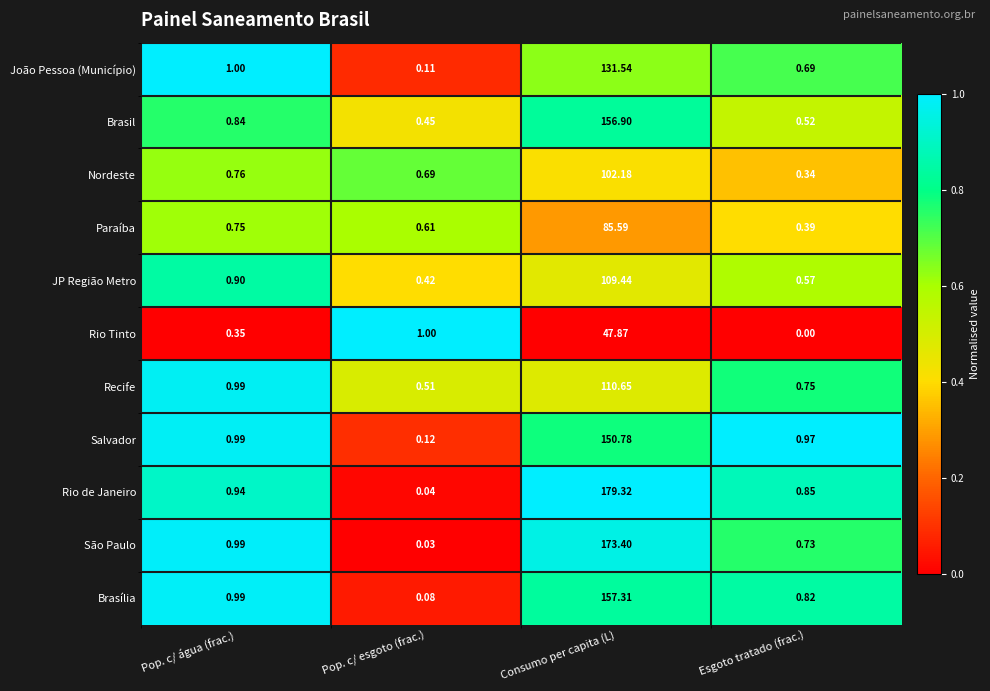

Which series has the largest range (max minus min)?

Rio de Janeiro